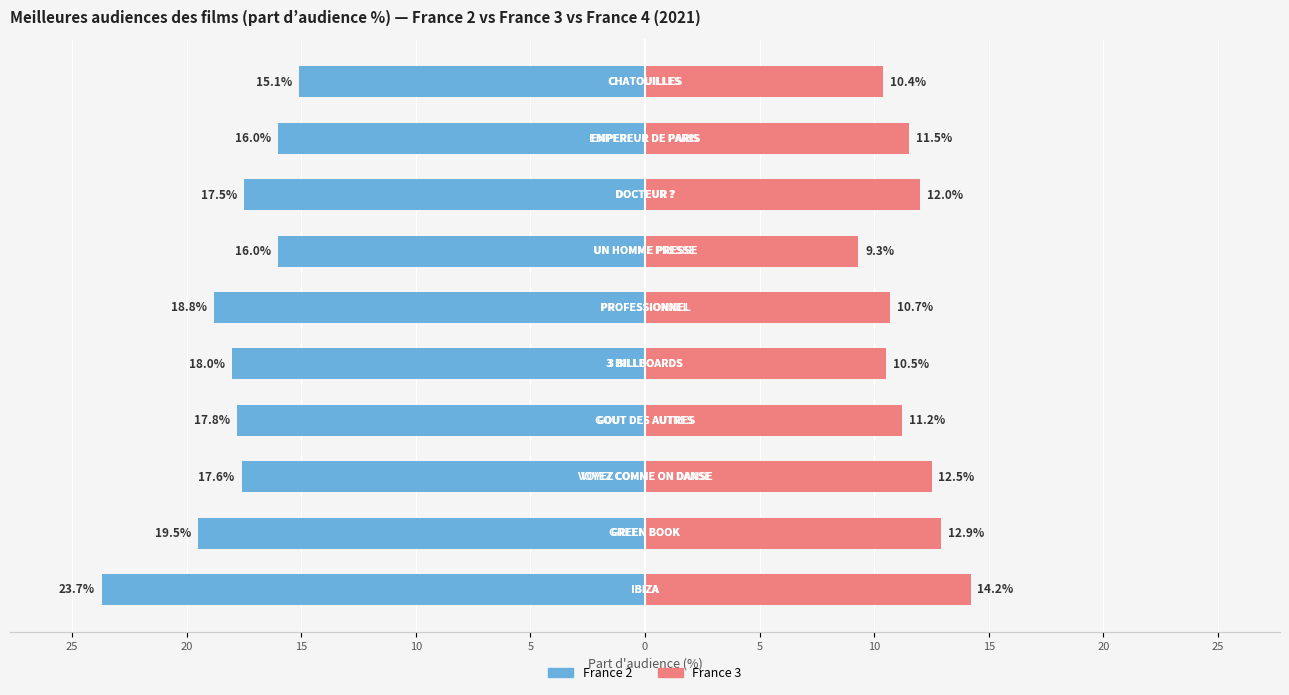

Is it true that France 2 equals -8.1 at 15?

False